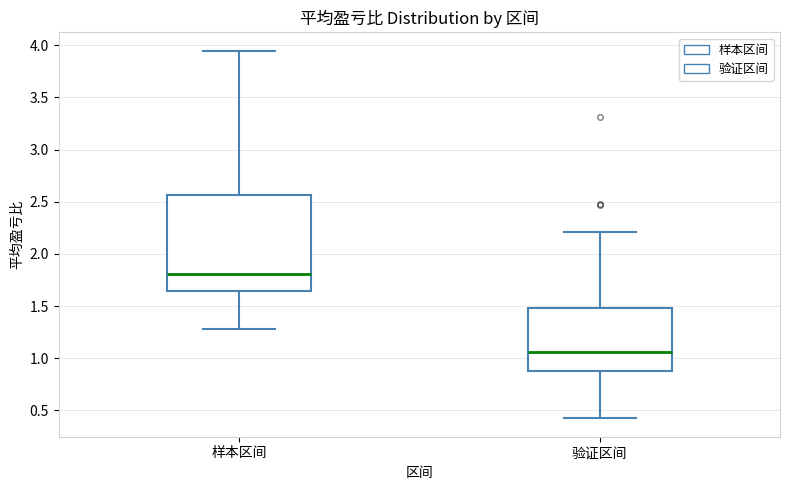

Reading left to right, read every box against the y-axis: the position of its median line, the range the box covers, and the ends of its whiskers. The values are not printed on the chart, so give them approximately, as read against the axis.

样本区间: median 1.80, box 1.65 to 2.55, whiskers 1.30 to 3.95
验证区间: median 1.05, box 0.90 to 1.50, whiskers 0.40 to 2.20